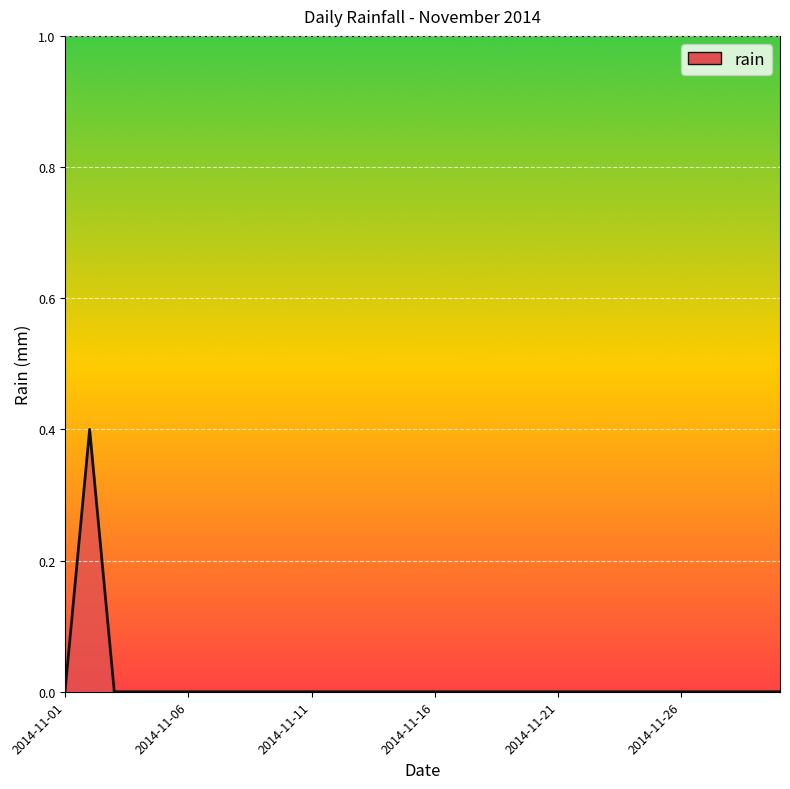

What is the greatest value displayed?

0.4